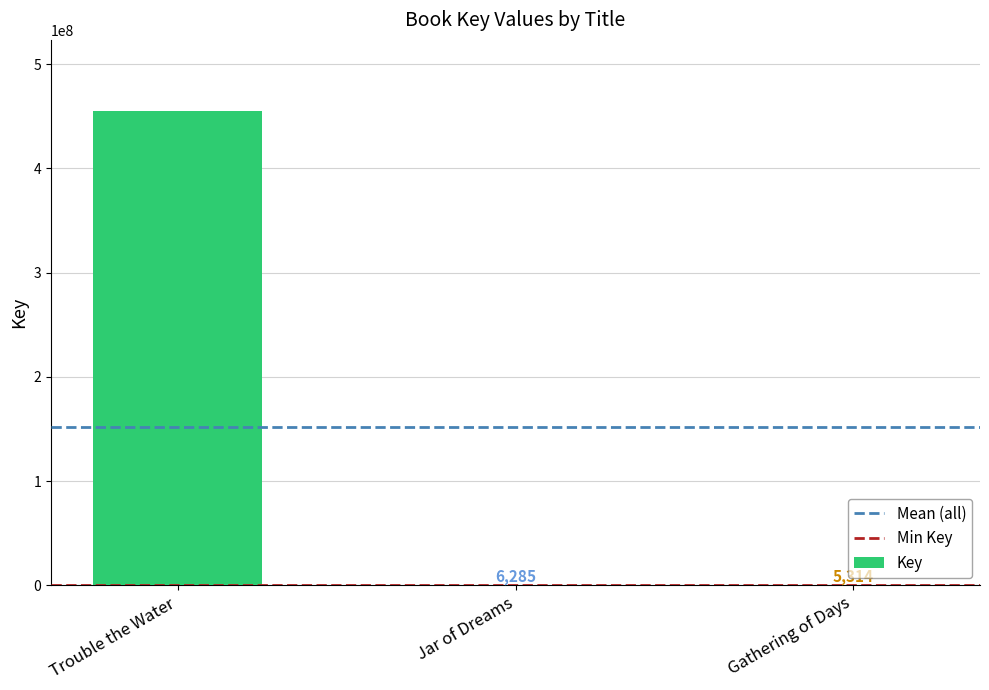

What is the sum of all values?

455137715